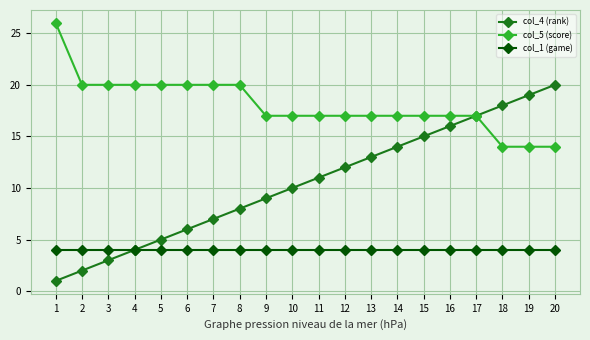

At 13, list the series in order from largest to smallest.

col_5 (score), col_4 (rank), col_1 (game)